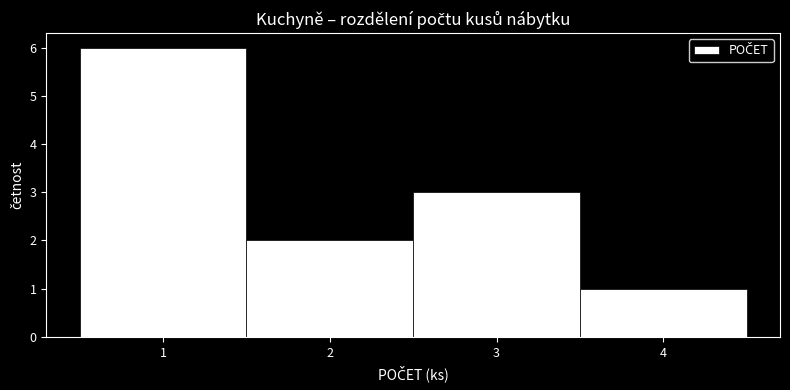

Reading left to right, list every bar in this chart as the range it spans on the x-axis followed by its height. The values are not printed on the chart, so give them approximately, as read against the axis.

0.5 to 1.5: 6
1.5 to 2.5: 2
2.5 to 3.5: 3
3.5 to 4.5: 1